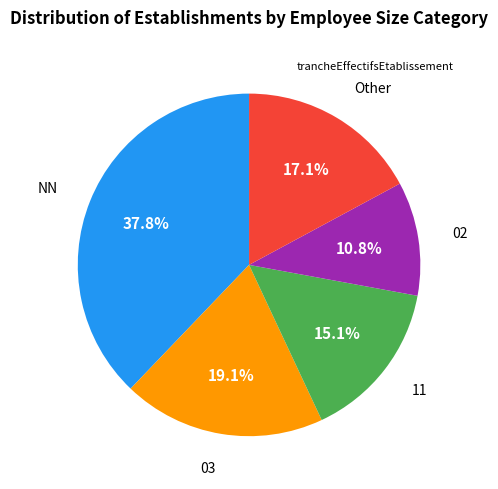

Count the number of slices in the pie.

5